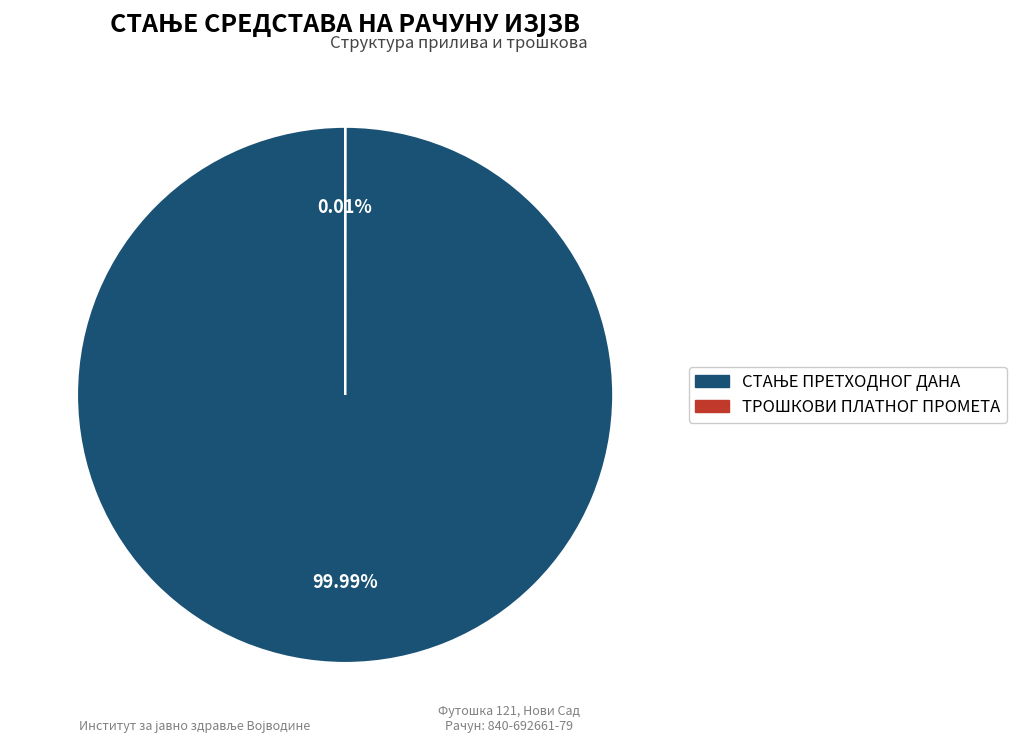

Count the number of slices in the pie.

2